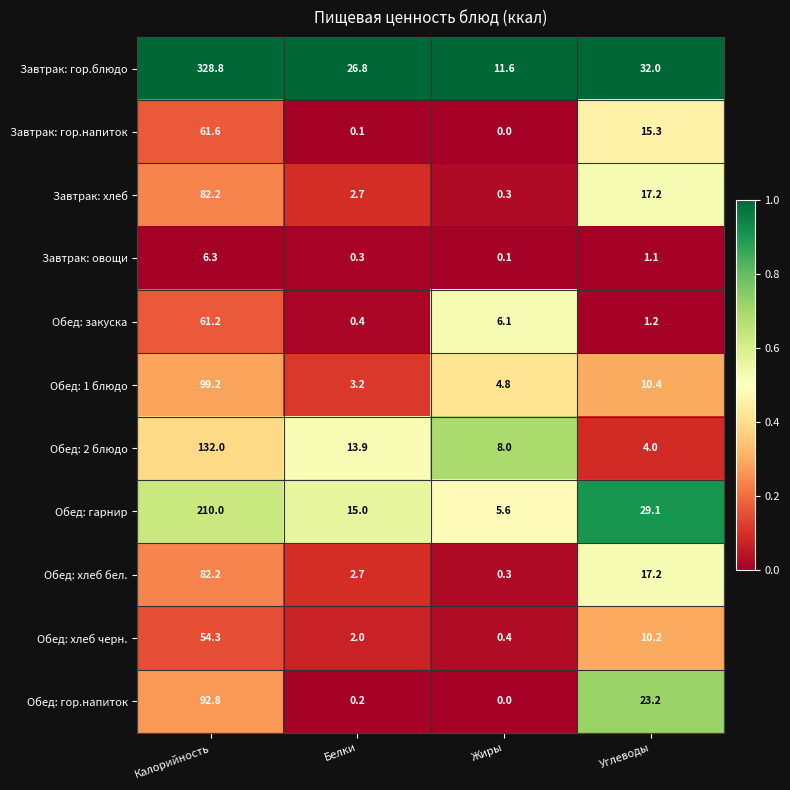

Which label corresponds to the largest value in the chart?

Калорийность